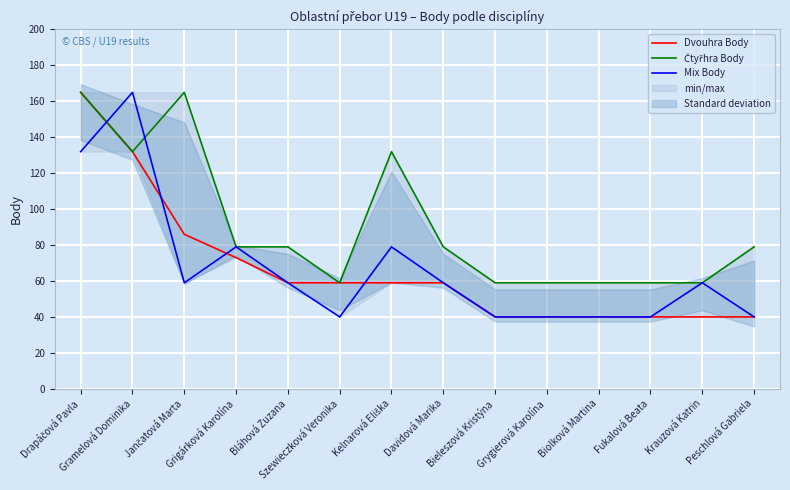

Which has a higher value, Krauzová Katrin or Peschlová Gabriela?

Krauzová Katrin